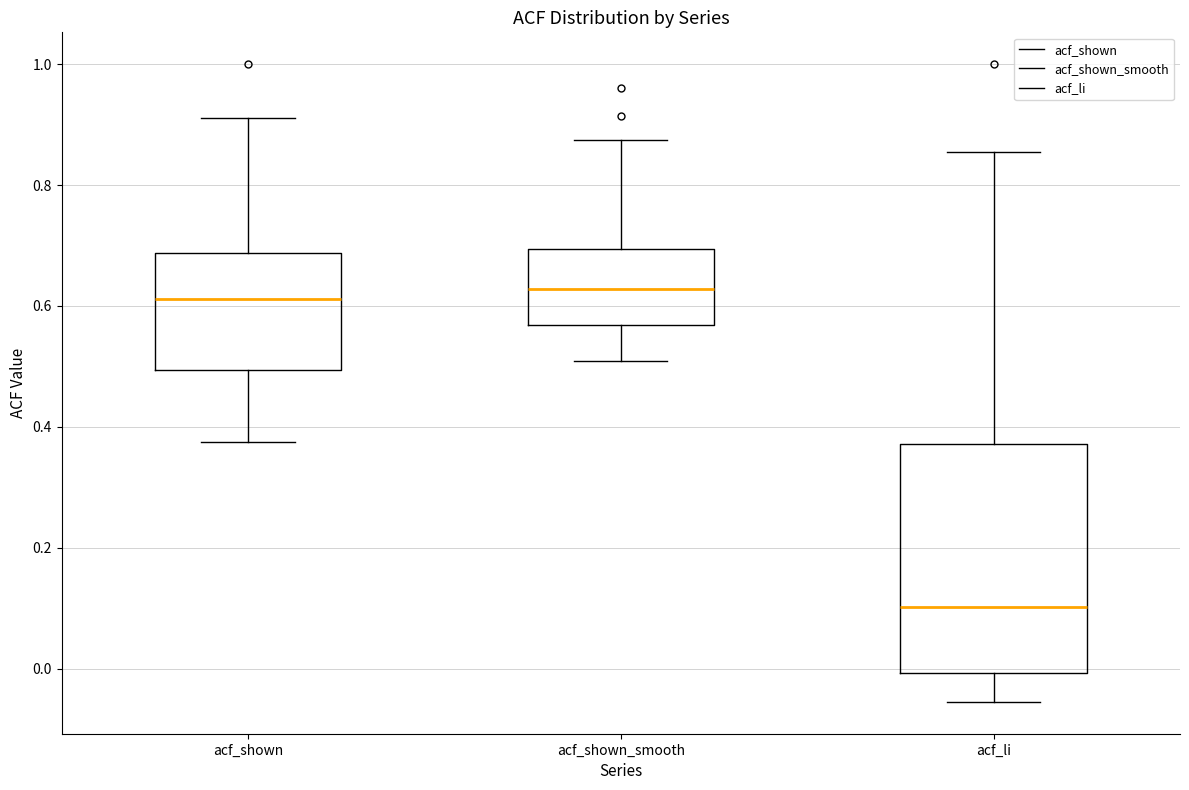

Where does the upper whisker of the box for acf_shown end on the y-axis? The values are not printed on the chart, so give them approximately, as read against the axis.

0.92